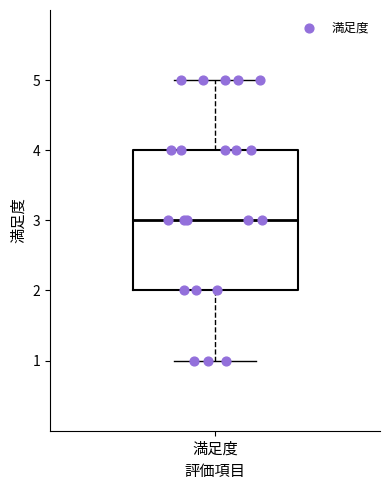

Where does the upper whisker of the box for 満足度 end on the y-axis? The values are not printed on the chart, so give them approximately, as read against the axis.

5